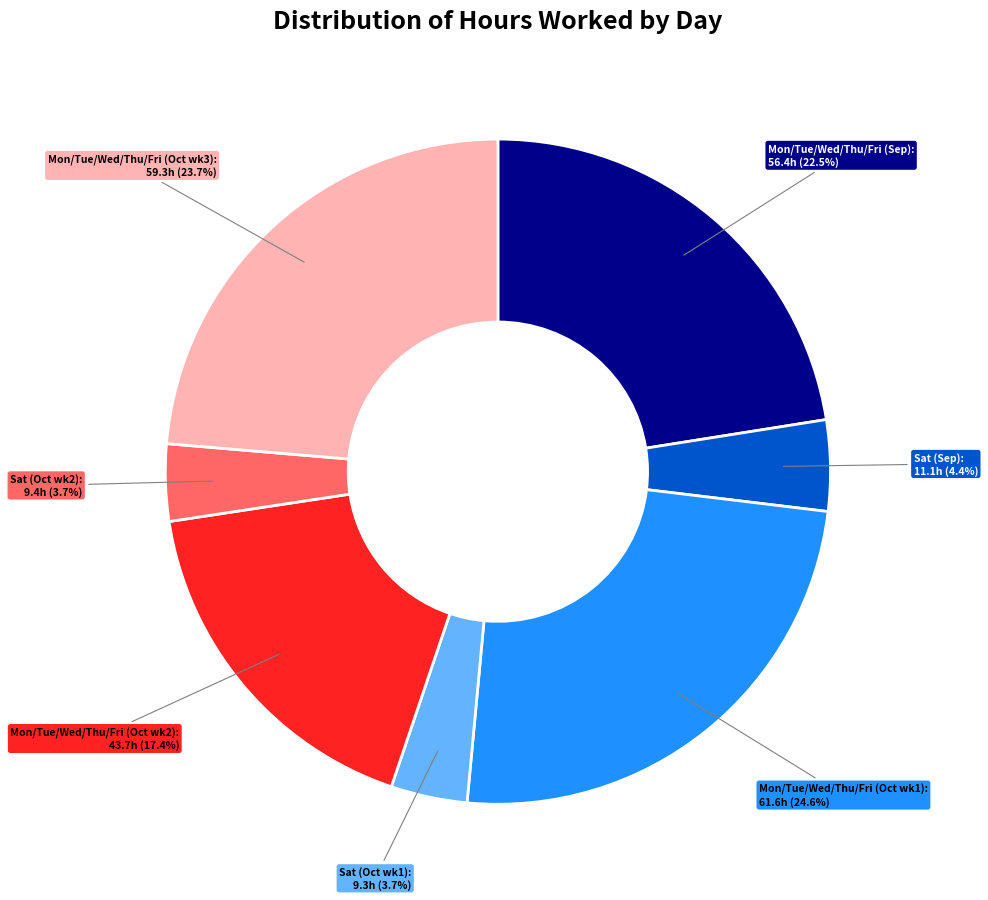

How many slices are in this pie chart?

7